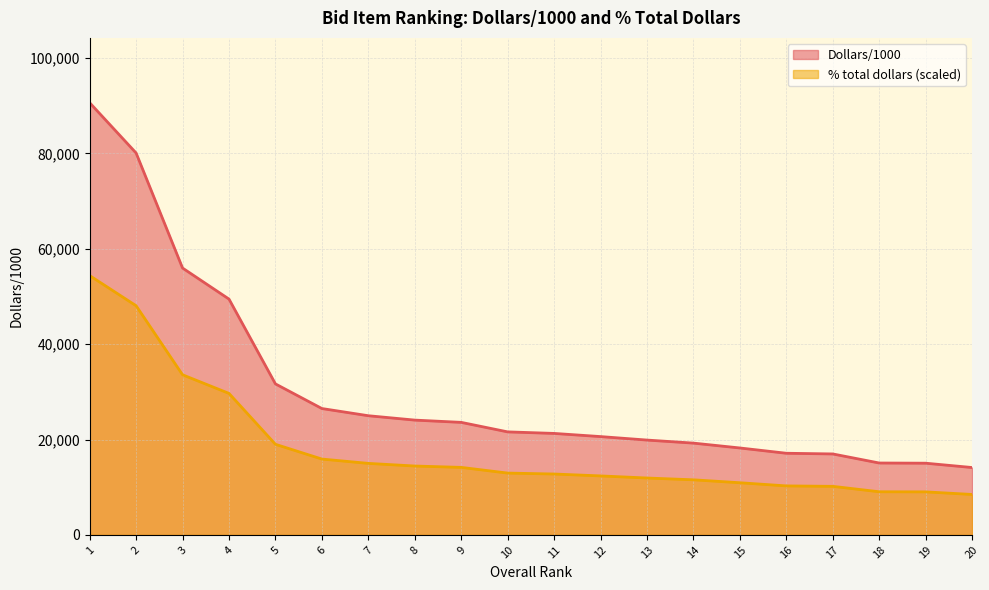

What is the sum of all Dollars/1000 values?

606050.0